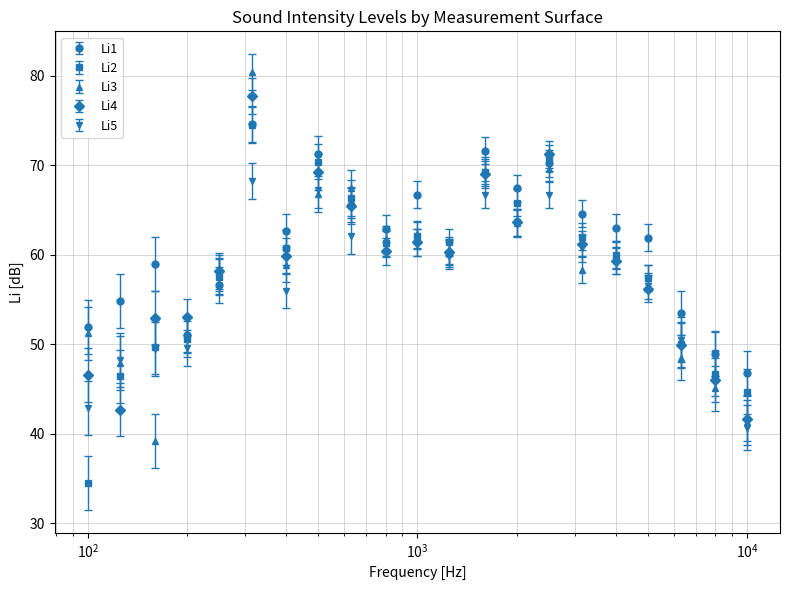

What is the minimum value shown in the chart?

34.5